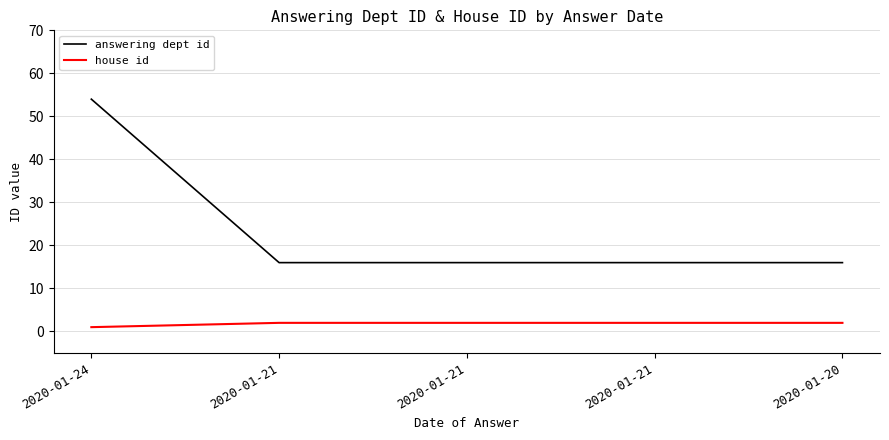

True or false: answering dept id and house id intersect in this chart.

False